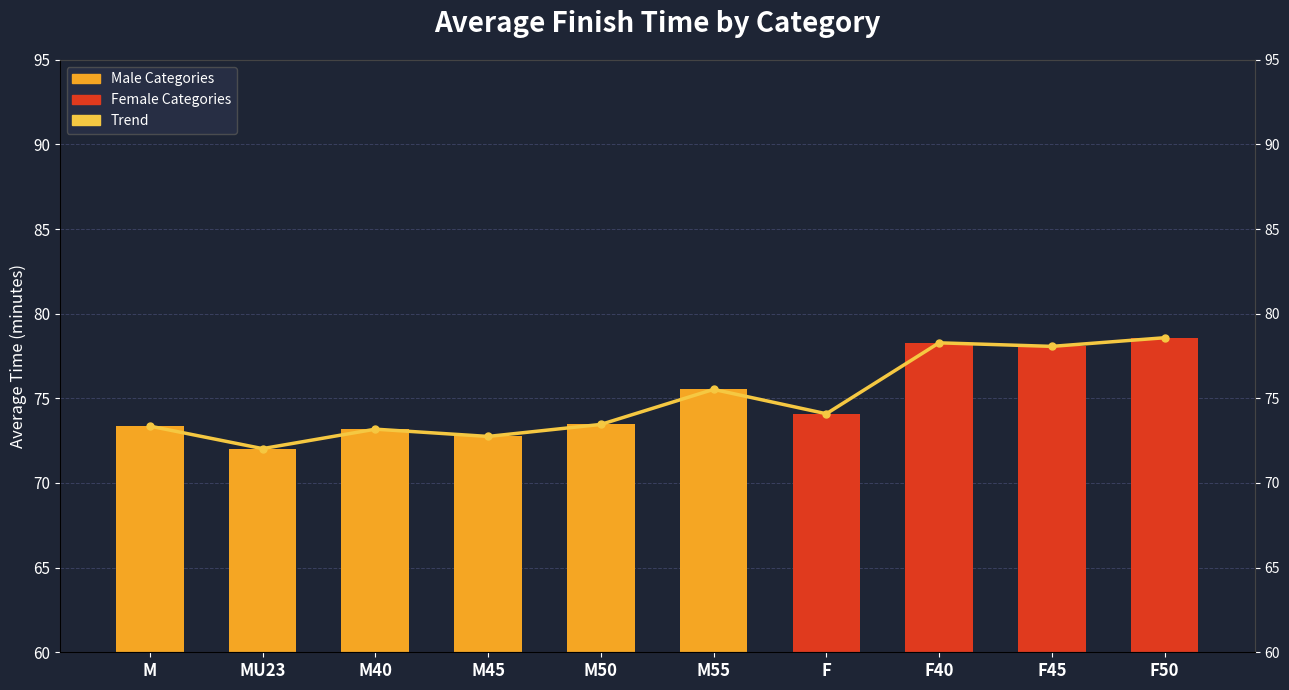

Is it true that the value at M is 41.8?

False